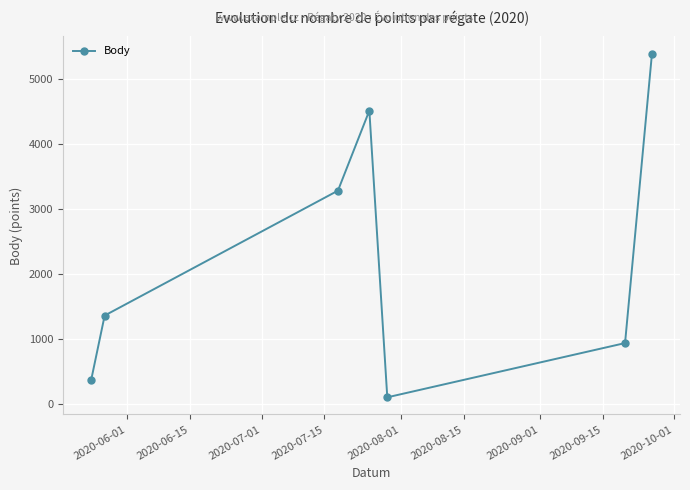

What is the sum of all values?

15958